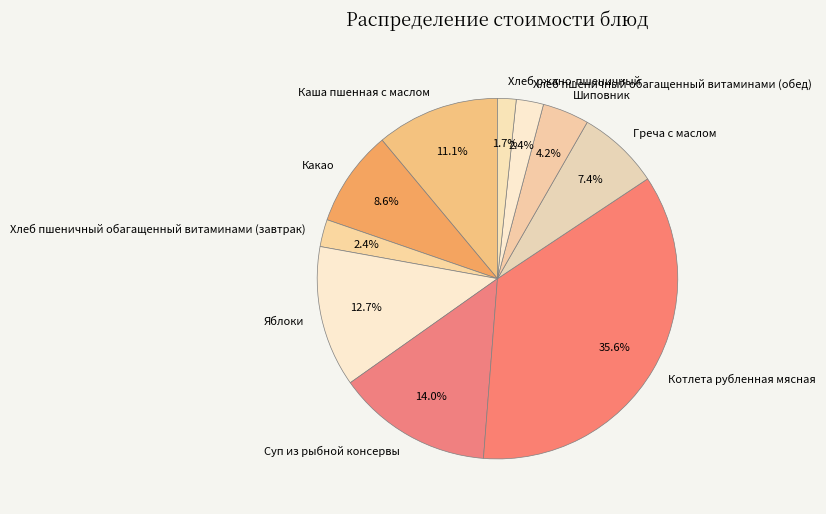

What is the total percentage of Какао and Котлета рубленная мясная?

44.2%